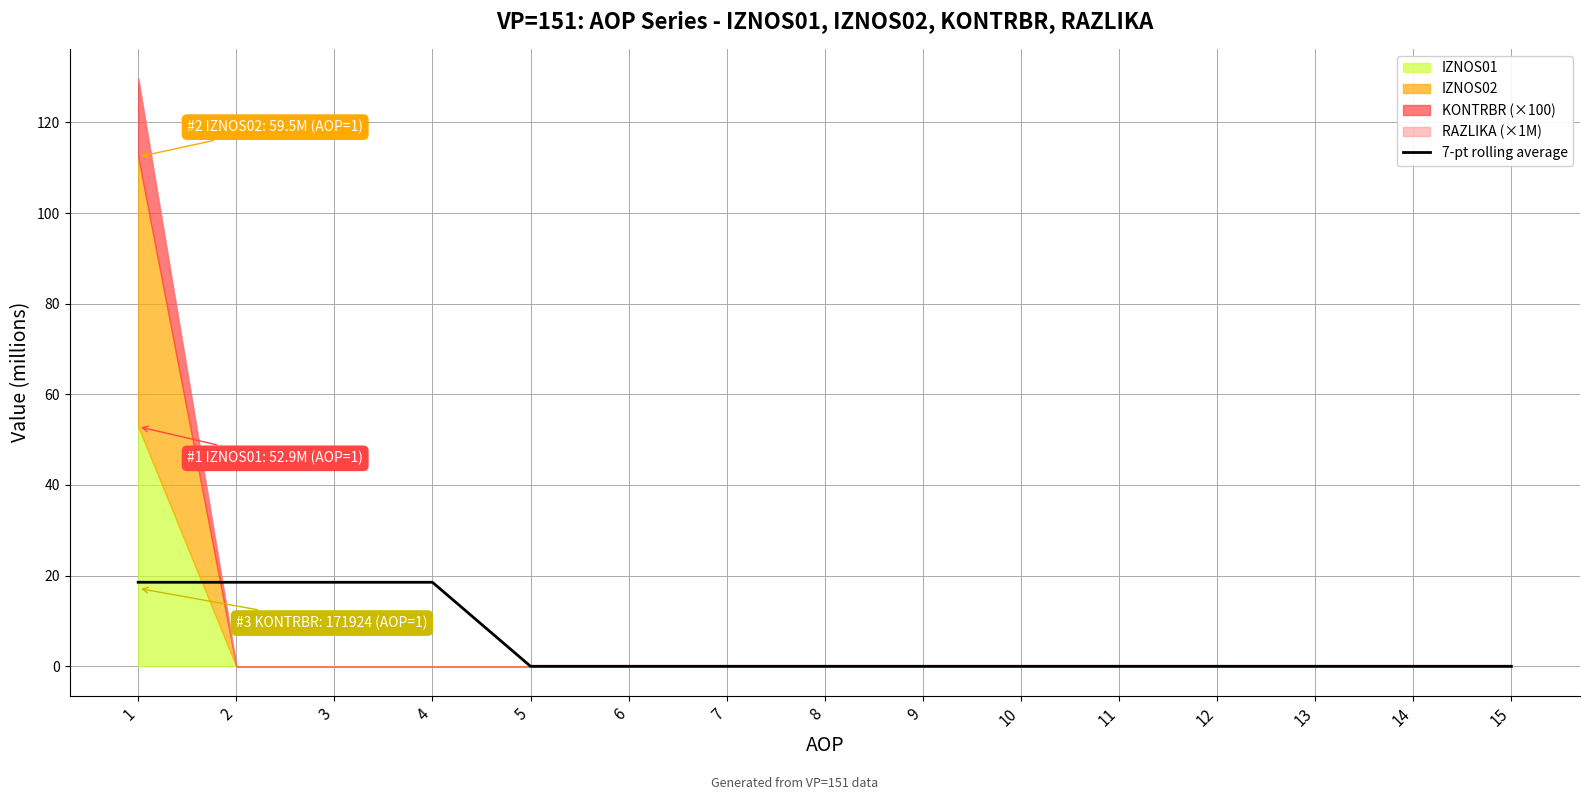

The 7-pt rolling average series shows 0.0 at 12. True or false?

True